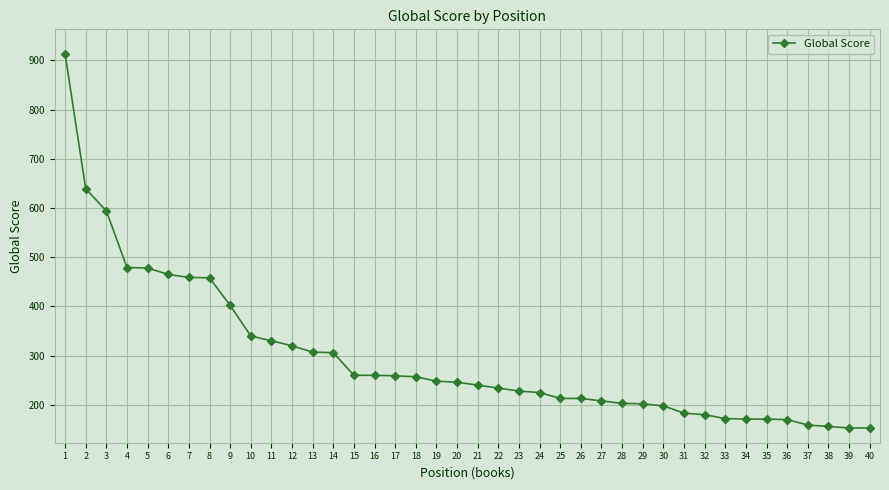

What is the sum of the values at 36 and 39?

323